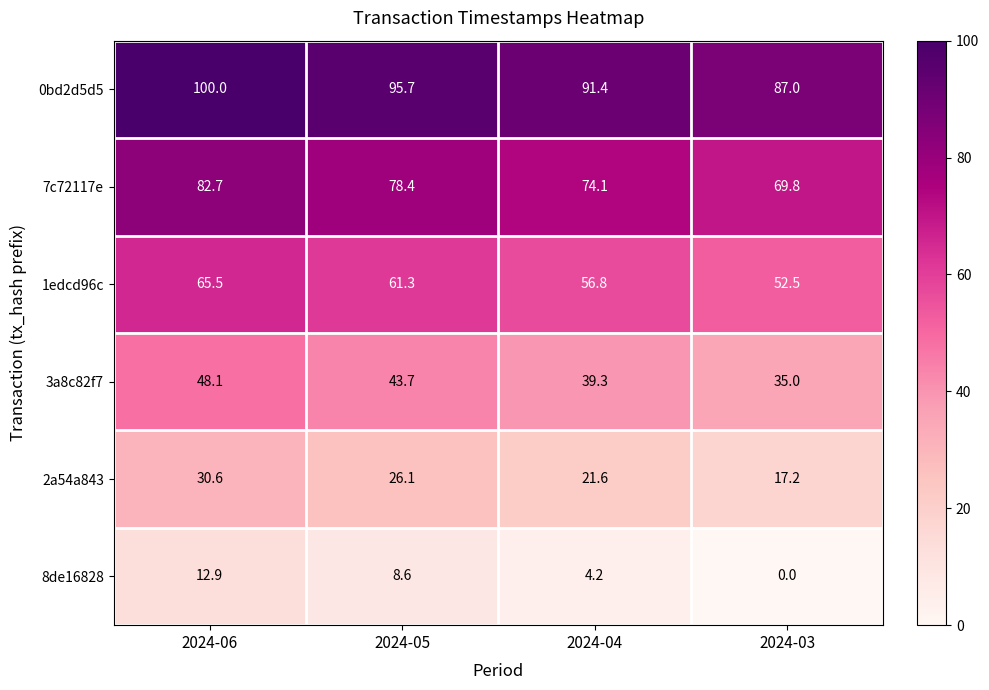

At which category is the sum across all series the highest?

2024-06